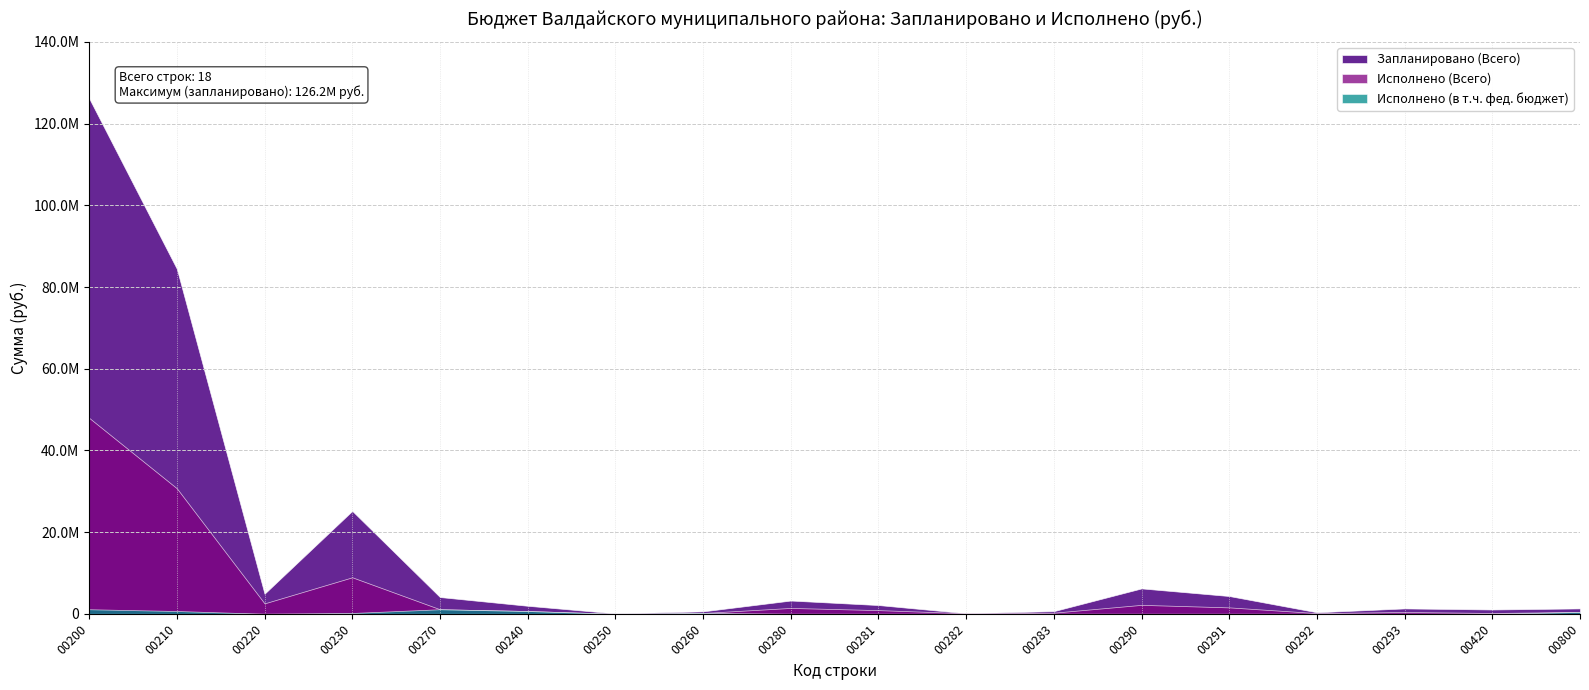

Reading right to left, list all the values displayed in this chart.

Запланировано (Всего): 1313600.0	1051400.0	1313452.2	367320.0	4349052.3	6215200.0	646296.9	133500.0	2140056.0	3244762.0	592267.9	89000.0	1961949.4	4100900.0	25193504.1	4912640.0	84462032.1	126207738.2
Исполнено (Всего): 451524.7	196407.0	442287.2	162190.0	1562963.4	2182024.0	267240.6	133500.0	892902.5	1429054.1	193453.3	0.0	675659.1	1106553.1	8930937.6	2544461.3	30722920.2	47966390.9
Исполнено (в т.ч. фед. бюджет): 451524.7	0.0	0.0	0.0	0.0	0.0	0.0	0.0	0.0	0.0	193453.3	0.0	675659.1	1106553.1	193453.3	0.0	675659.1	1106553.1